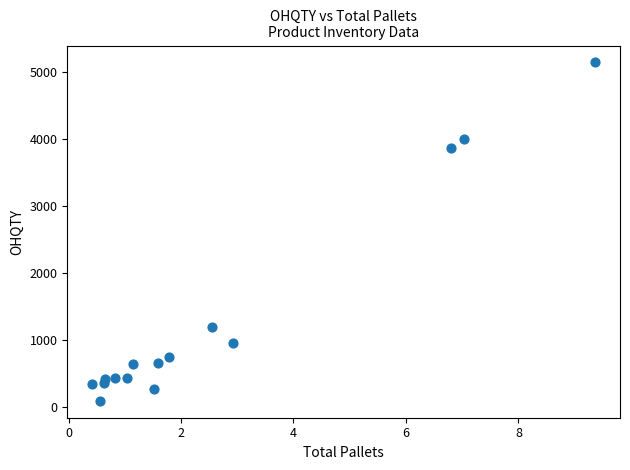

What Y value in the scatter plot is closest to 2618?

3868